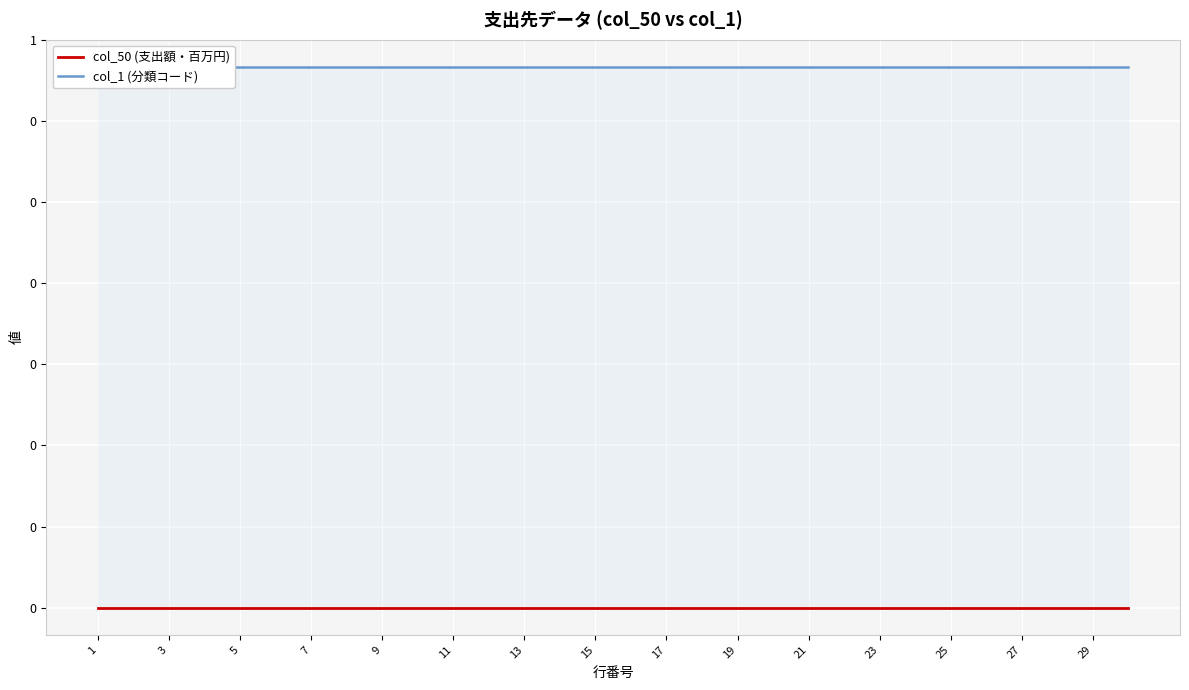

Which series has the largest total across all categories?

col_1 (分類コード)